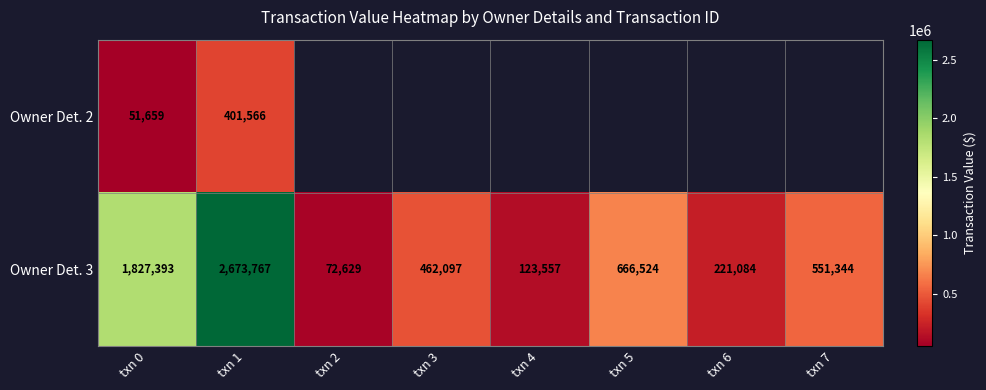

At how many categories does at least one series exceed 2185614?

1